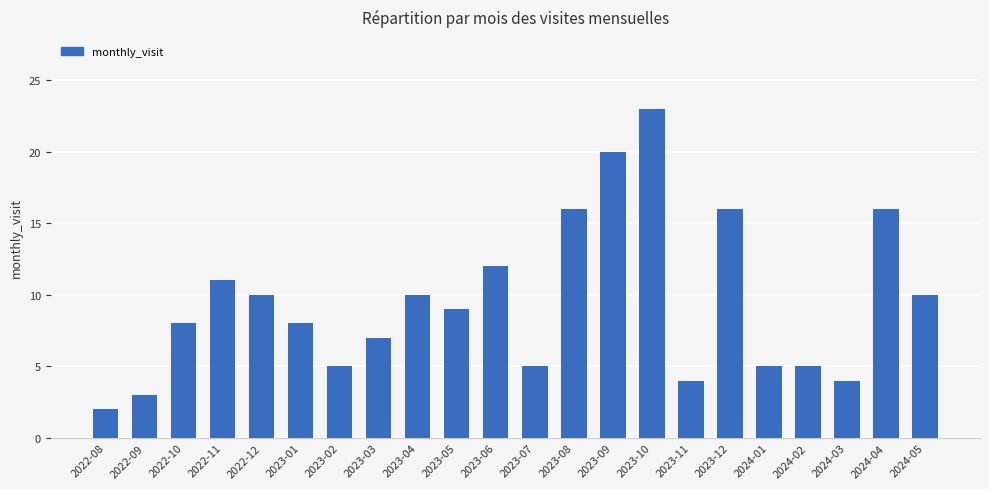

What is the label of the 21st bar from the right?

2022-09